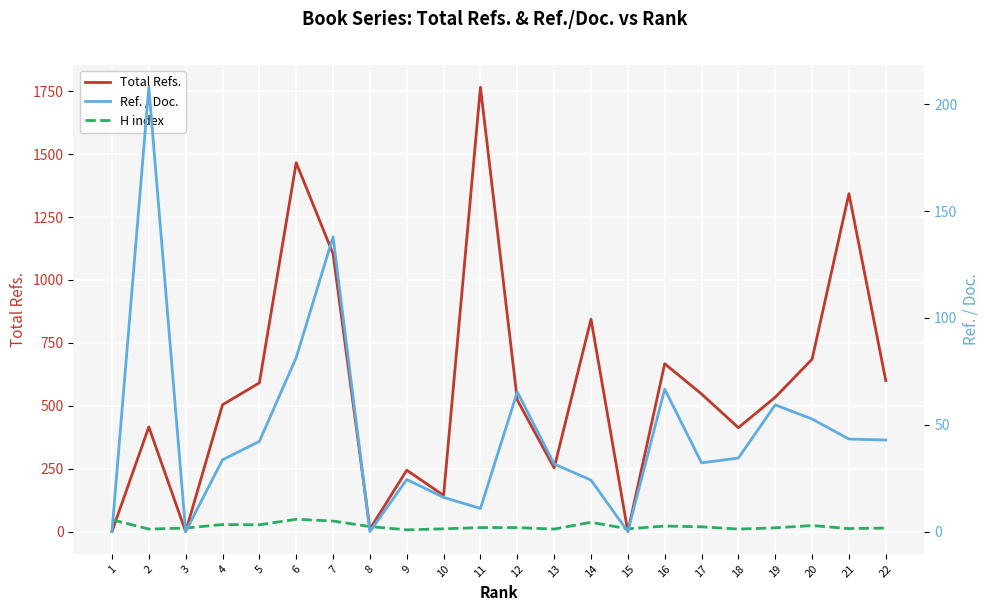

How many interior local valleys does the Total Refs. series have?

6